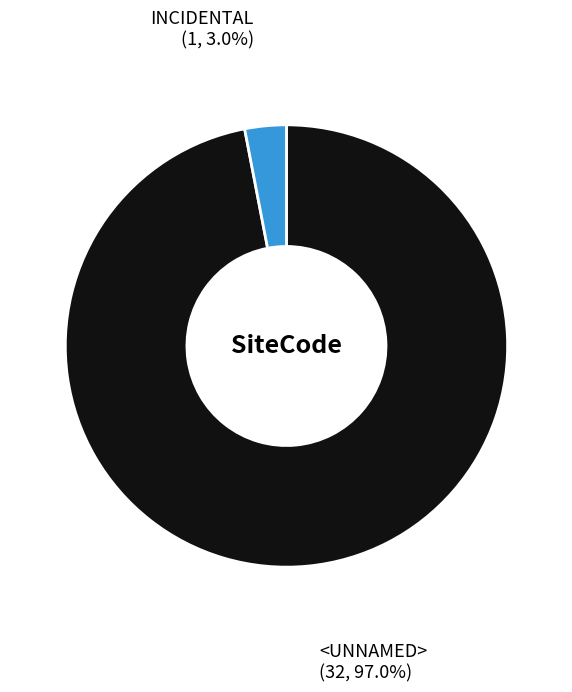

Is there any slice that represents more than half of the pie?

Yes